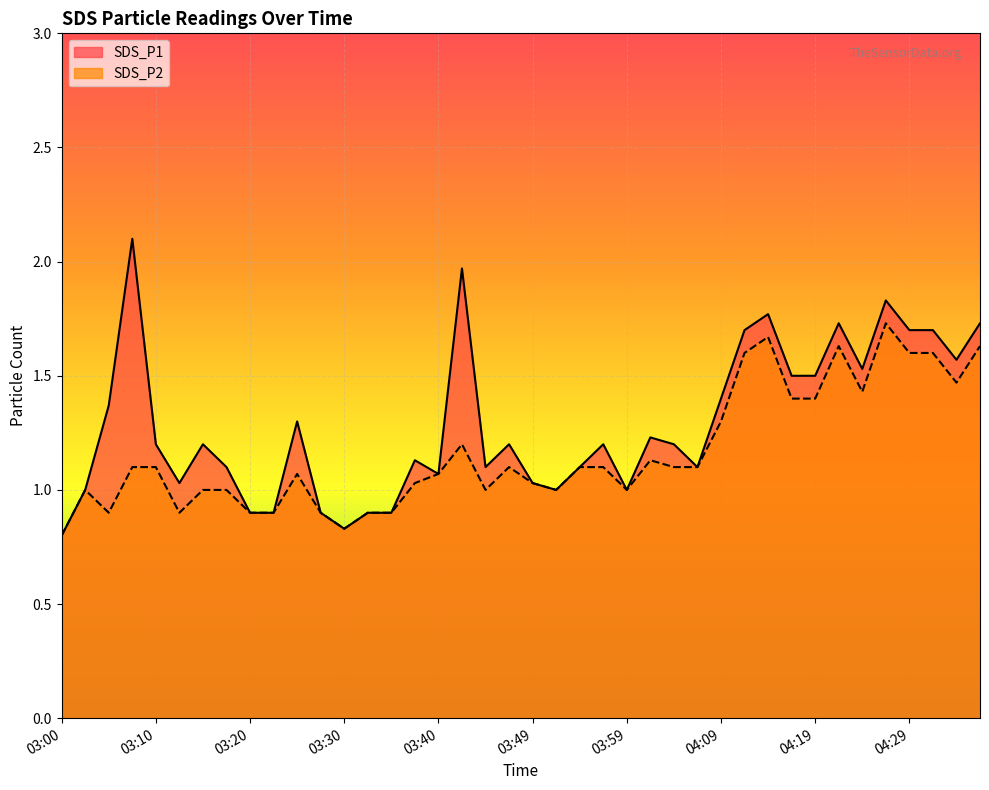

The value of SDS_P2 at 03:27 is 1.5. True or false?

False